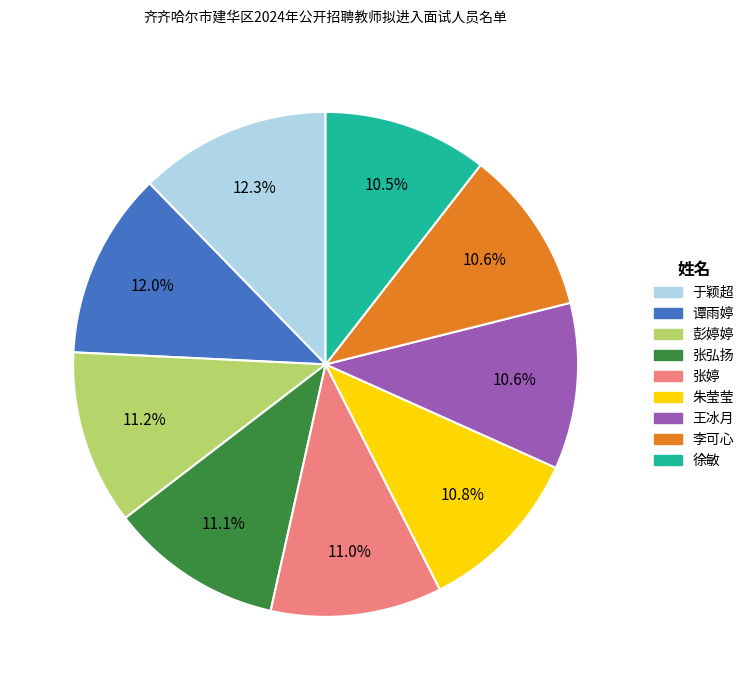

Does 徐敏 represent more than half of the total?

No